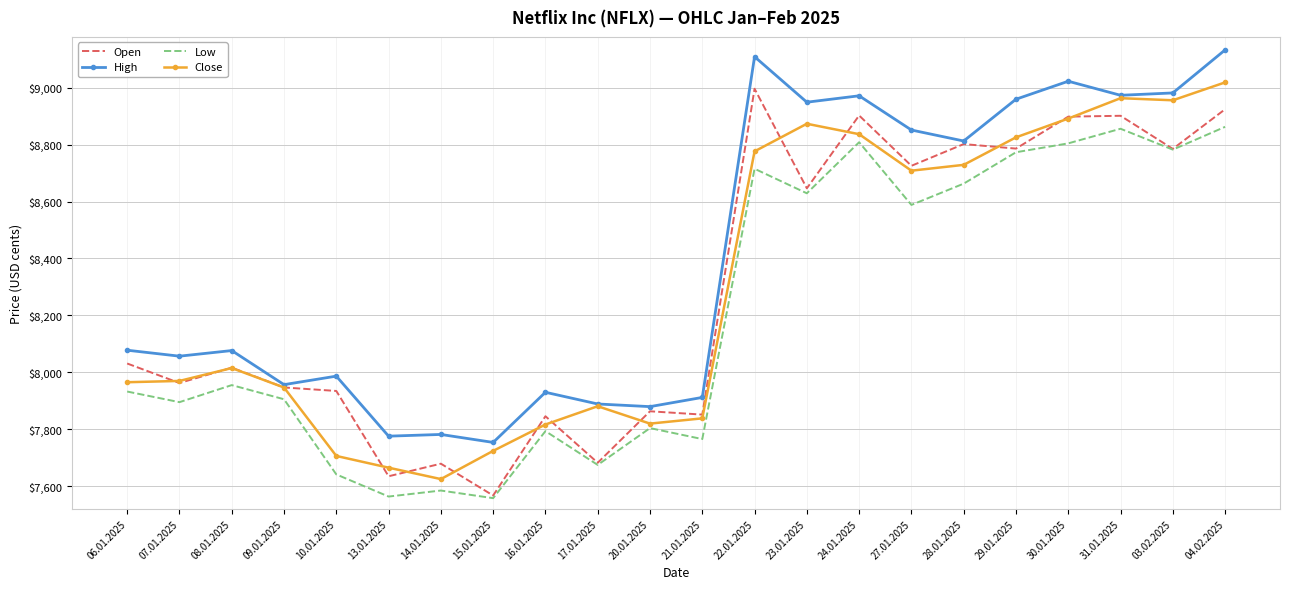

At which category is the sum across all series the highest?

04.02.2025